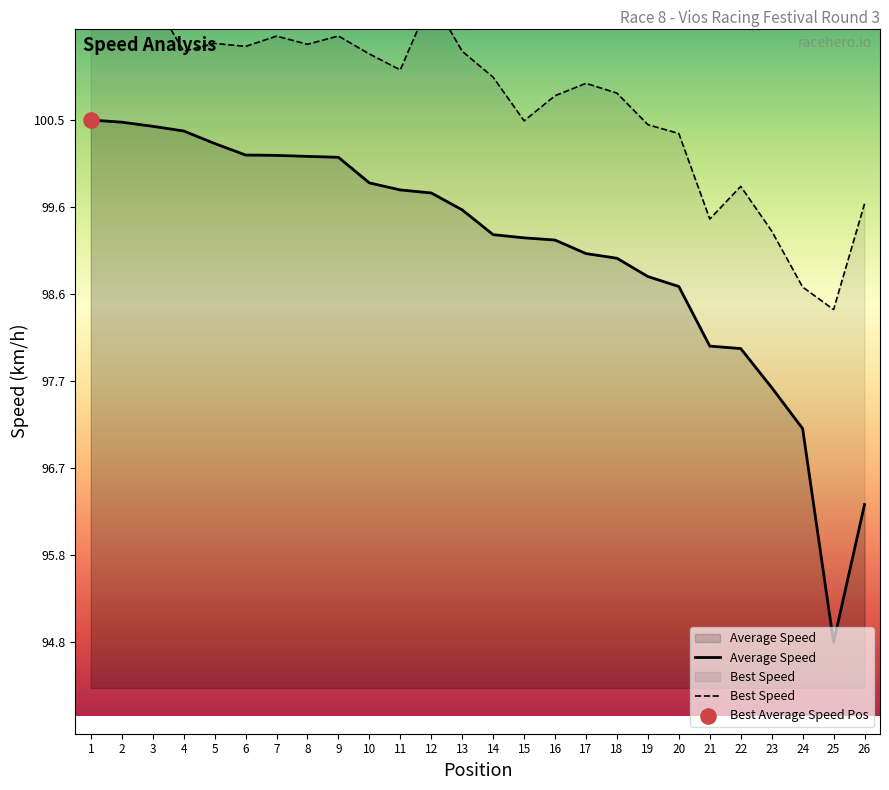

What are all the series names shown in the legend?

Average Speed, Best Speed